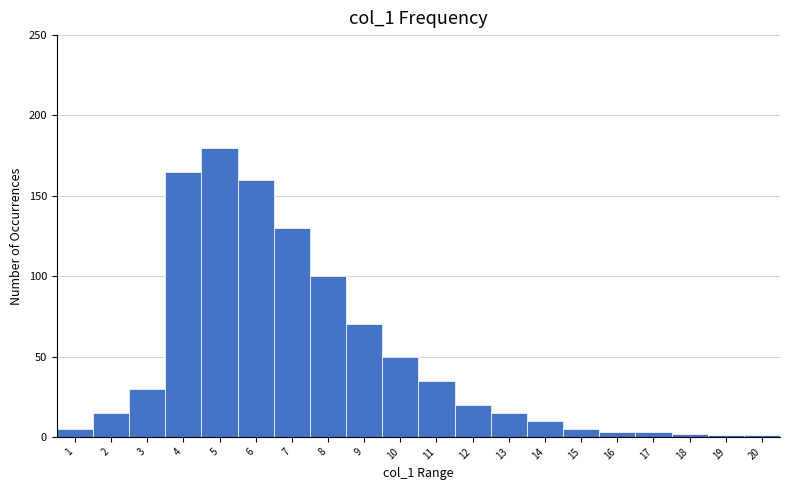

Reading left to right, what are all the values shown in this chart?

1=5	2=15	3=30	4=165	5=180	6=160	7=130	8=100	9=70	10=50	11=35	12=20	13=15	14=10	15=5	16=3	17=3	18=2	19=1	20=1